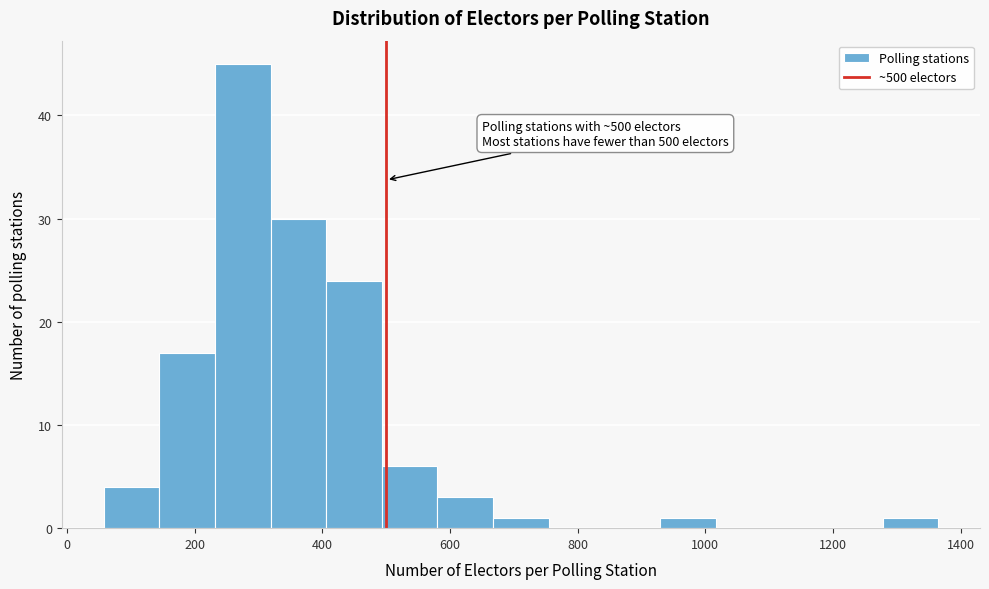

Which range on the x-axis has the tallest bar?

240 to 320